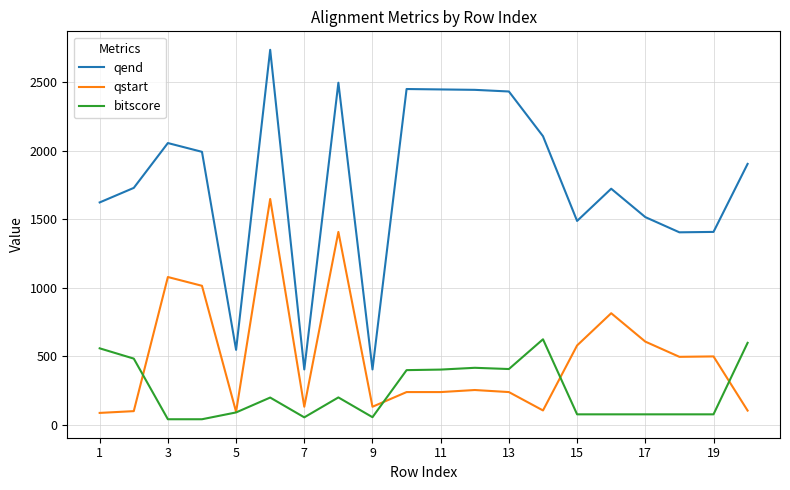

True or false: qend and qstart cross at least once.

False